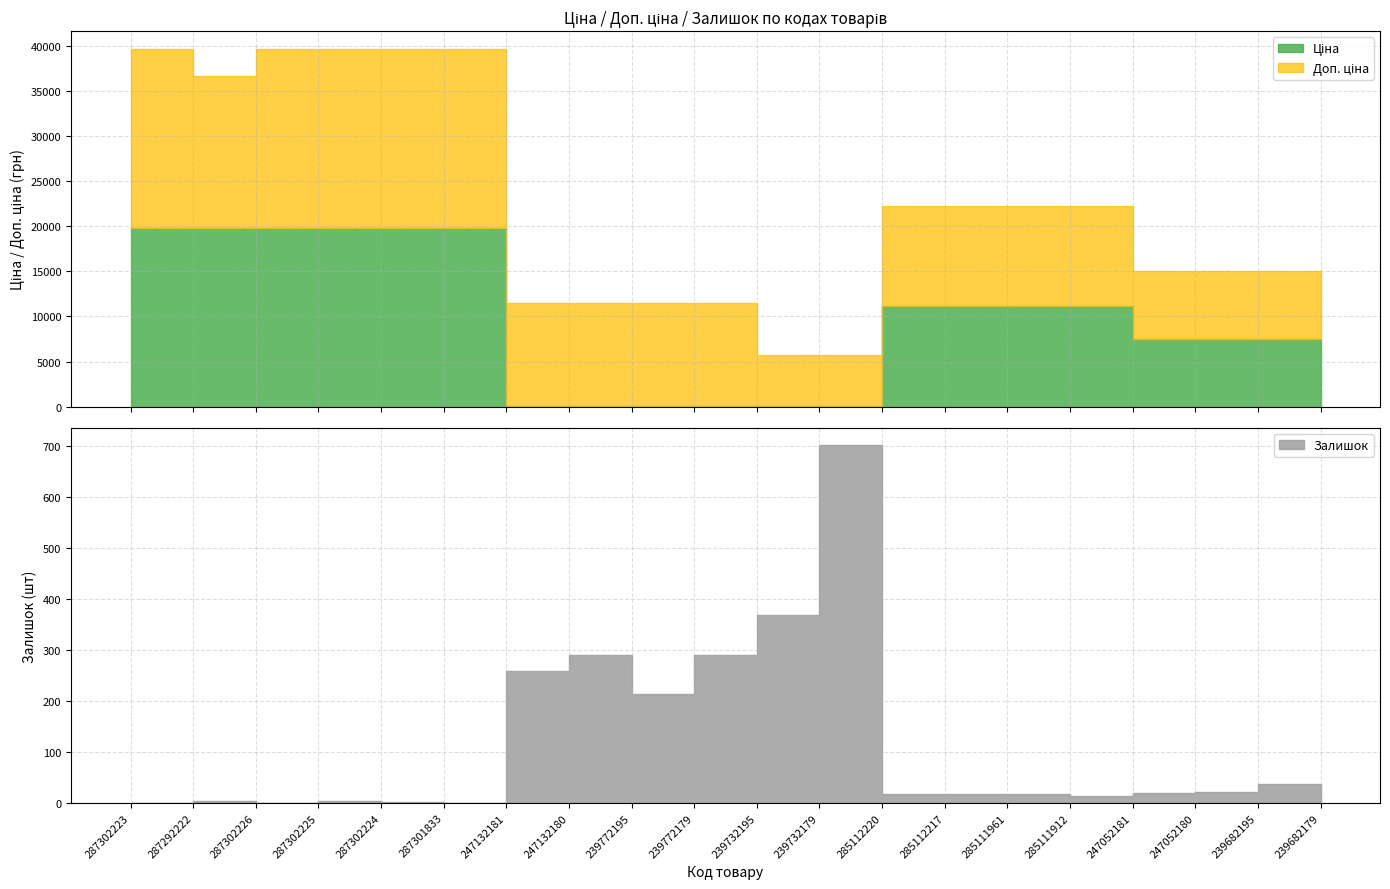

After their last crossing, which series has the higher values: Залишок or Ціна?

Ціна